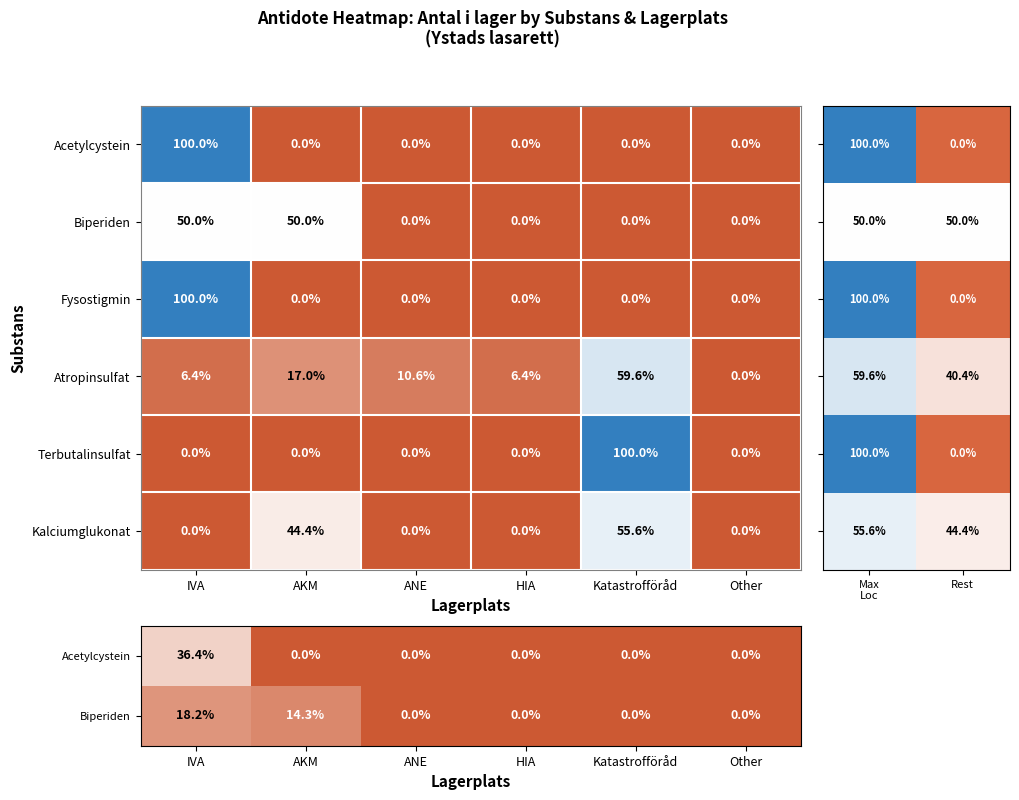

True or false: Kalciumglukonat has a value of -33.7 at Other.

False